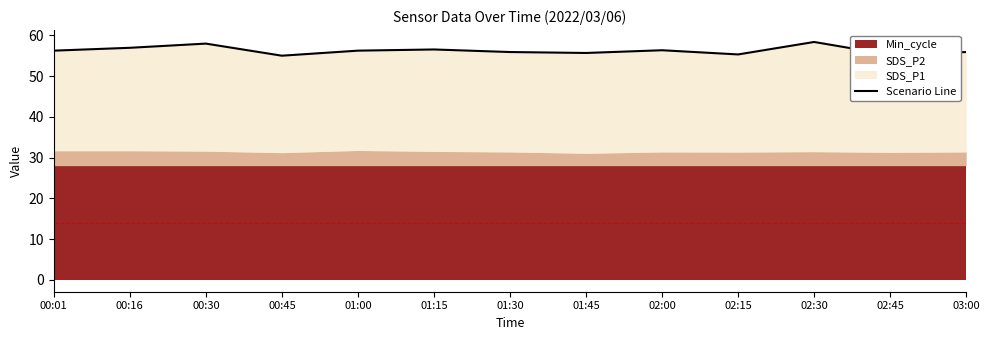

What is the minimum value shown in the chart?

55.0